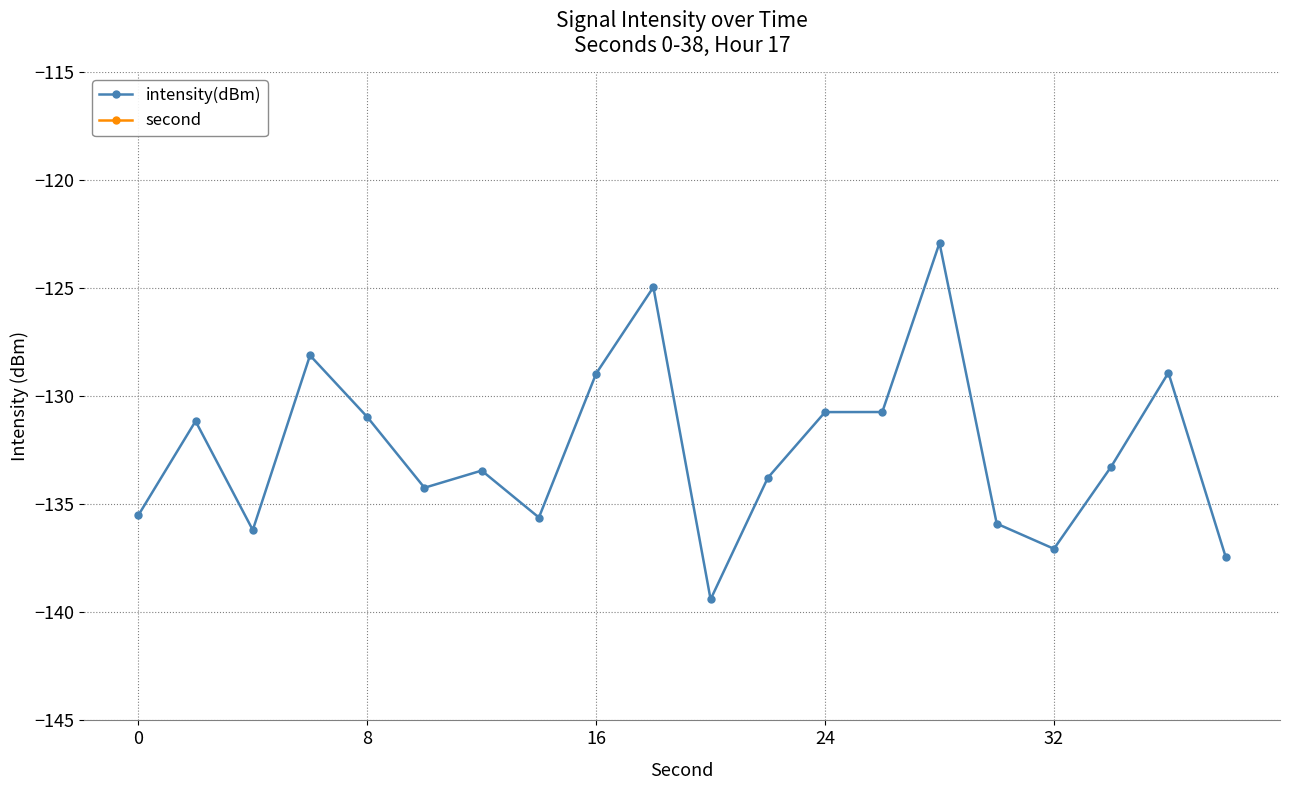

Count the number of categories in the chart.

20